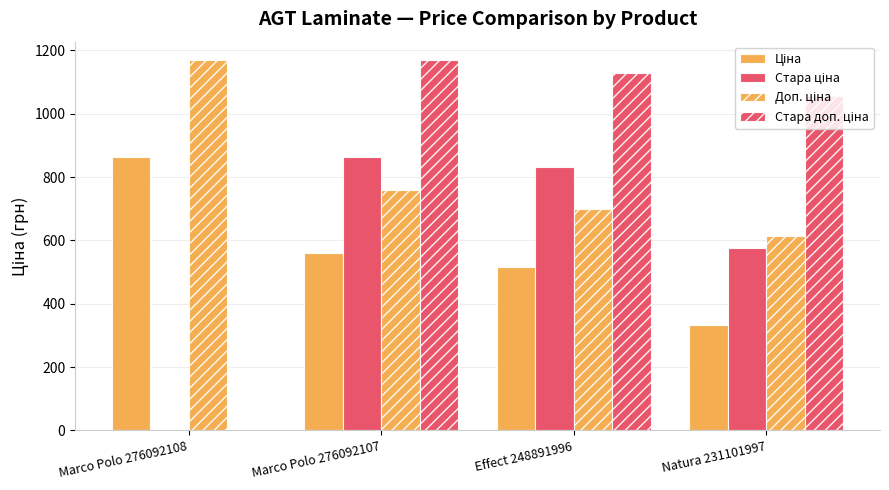

How many groups of bars are there?

4